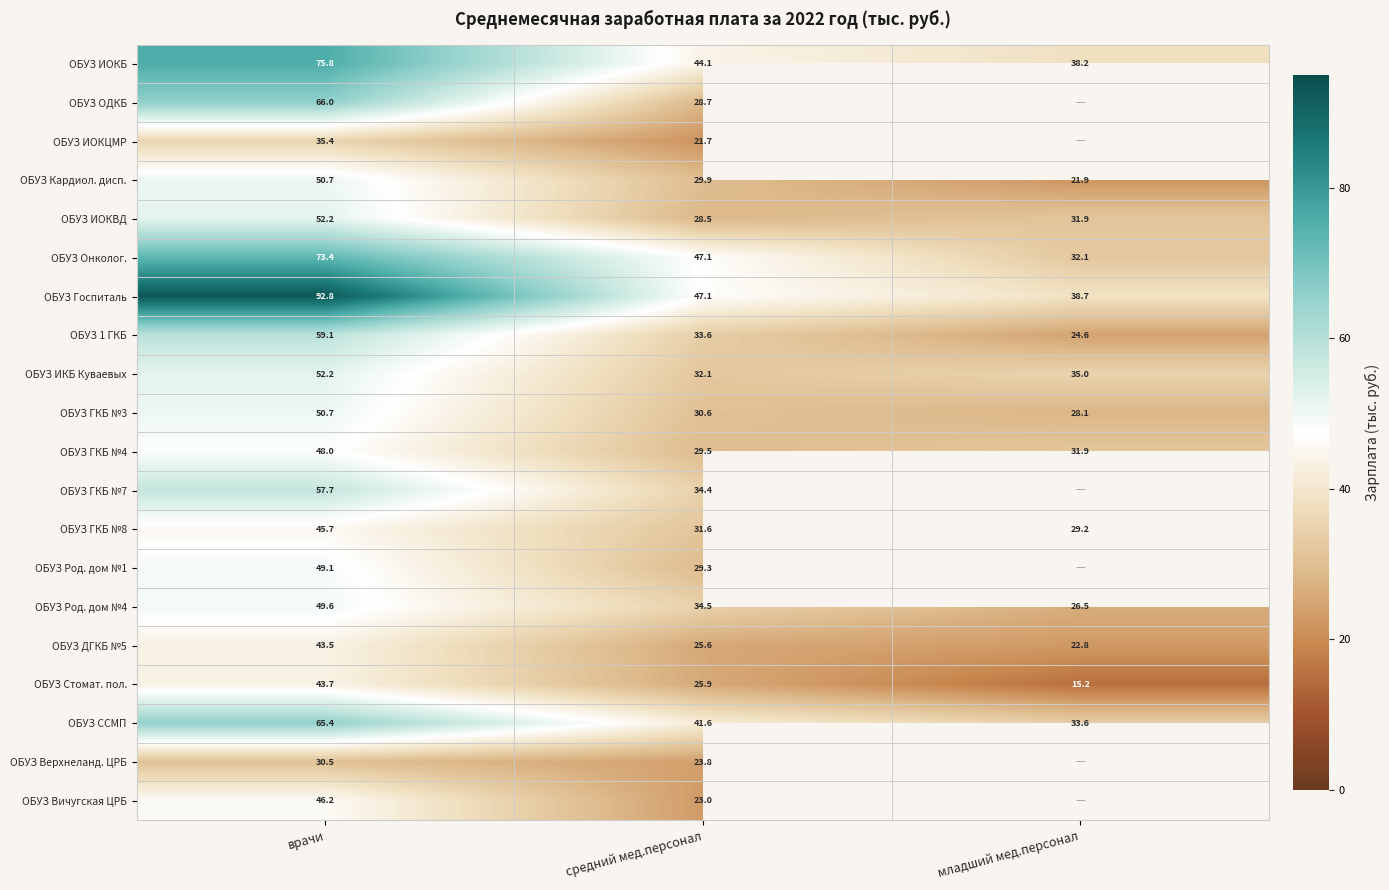

The ОБУЗ Стомат. пол. series shows 25.9 at средний мед.персонал. True or false?

True